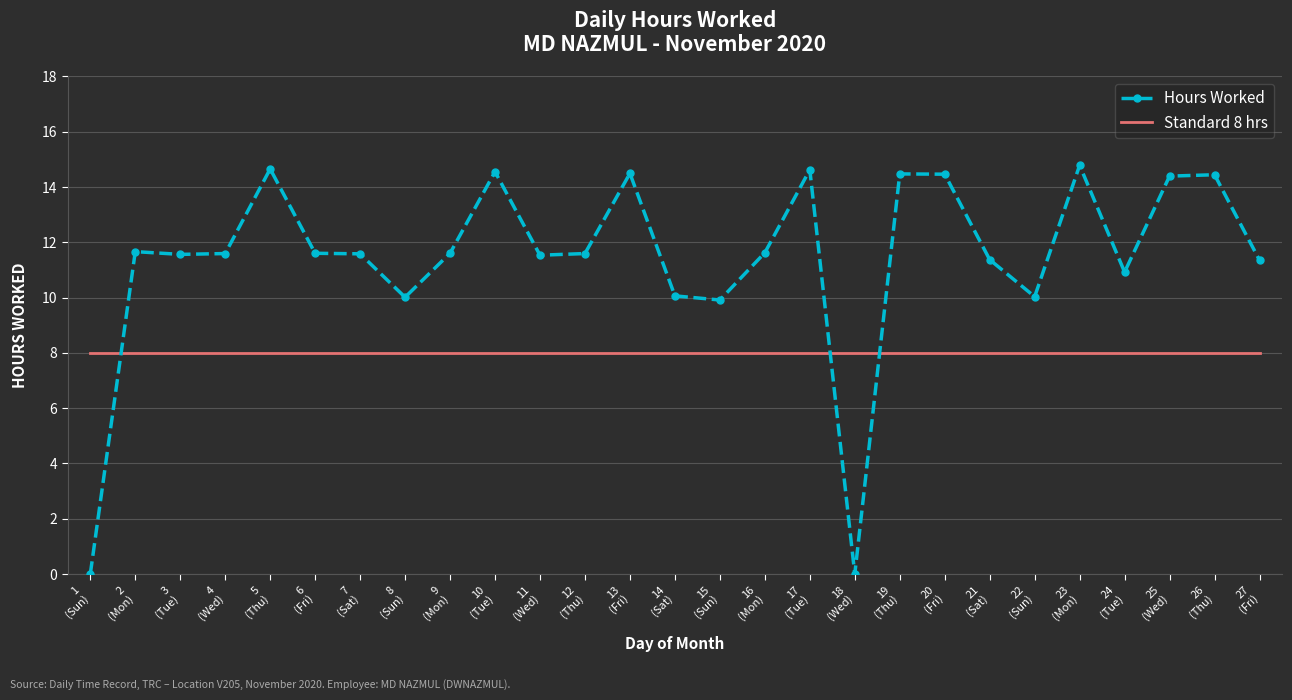

Which series has the largest total across all categories?

Hours Worked